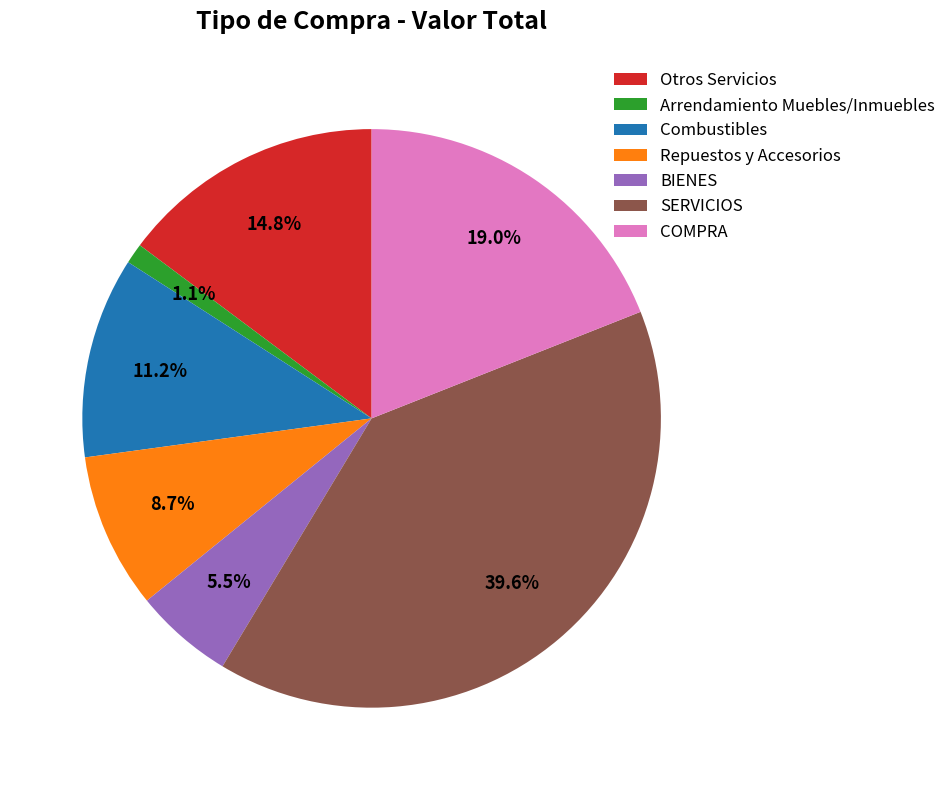

To the nearest percent, what percentage of the pie is Repuestos y Accesorios?

9%